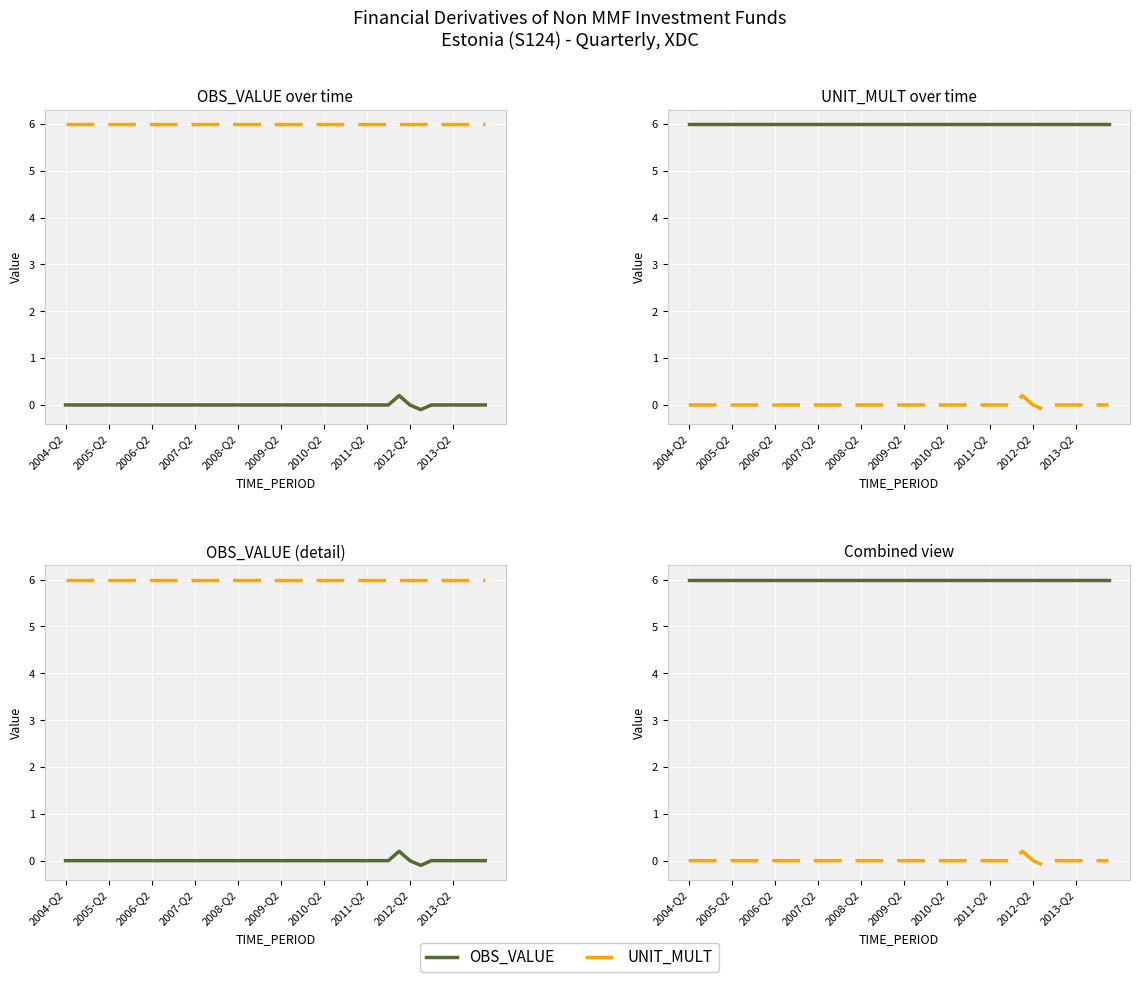

At 18, list the series in order from largest to smallest.

UNIT_MULT, OBS_VALUE